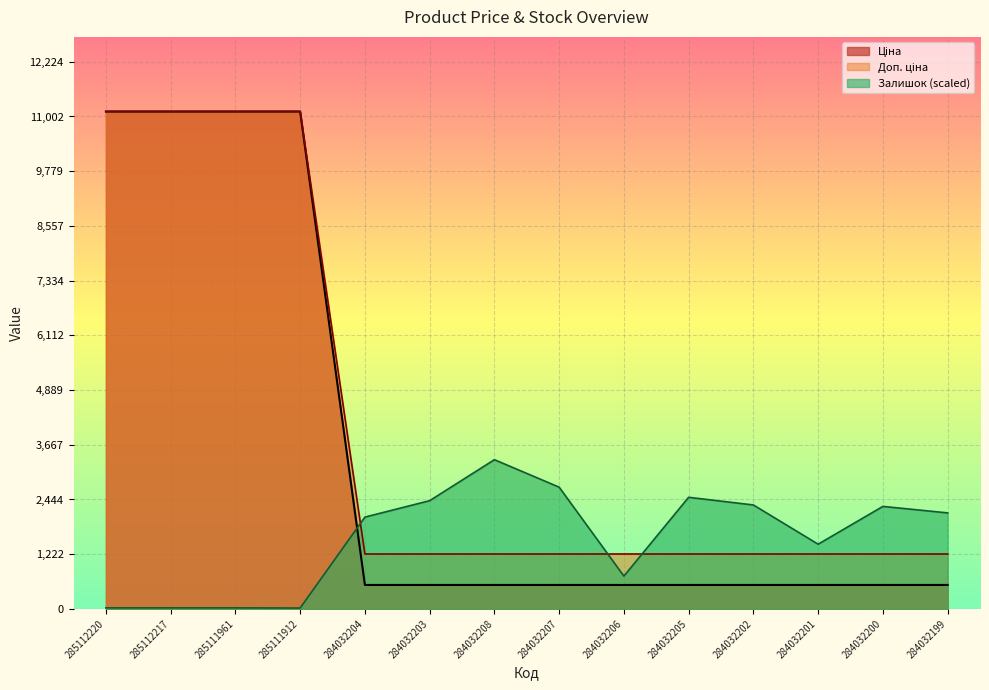

The Доп. ціна series shows 1227.2 at 284032207. True or false?

True